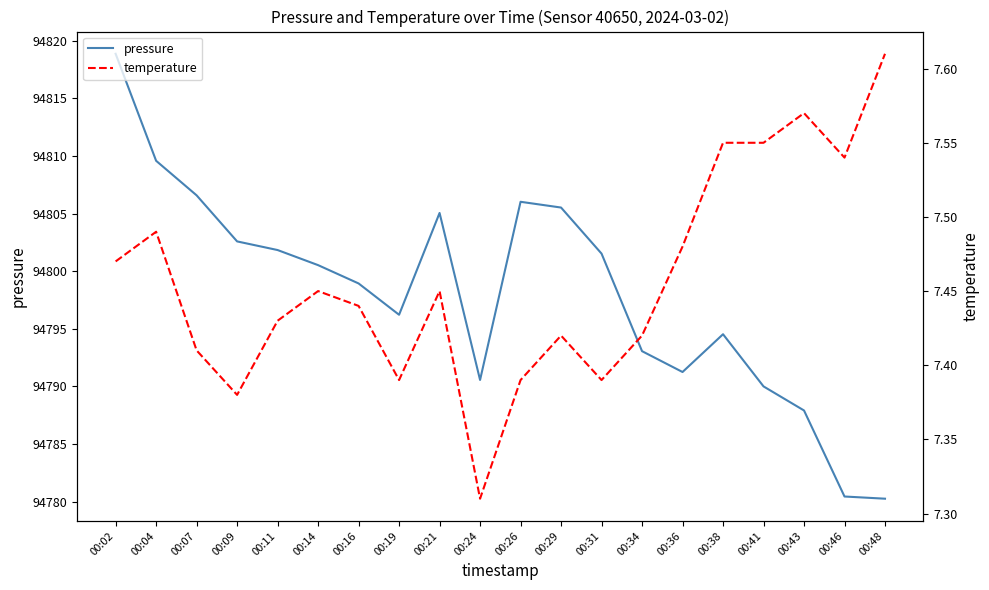

What is the value of the pressure point at the 8th from the left?

94796.2